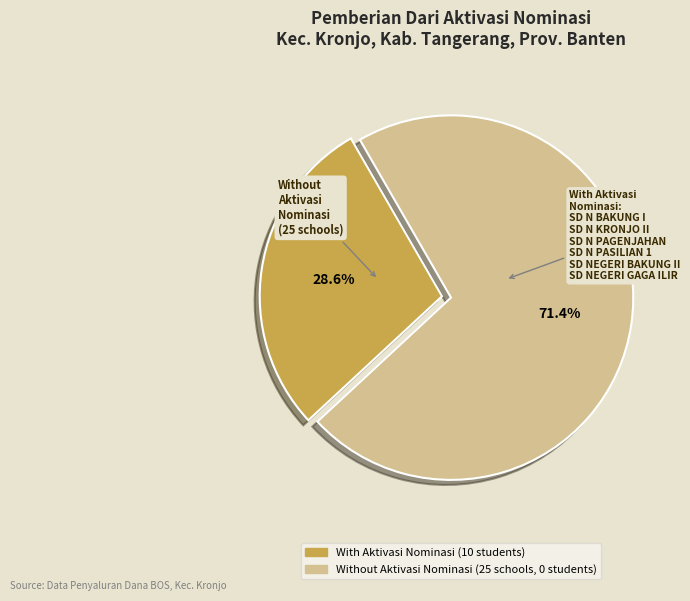

Count the number of slices in the pie.

2